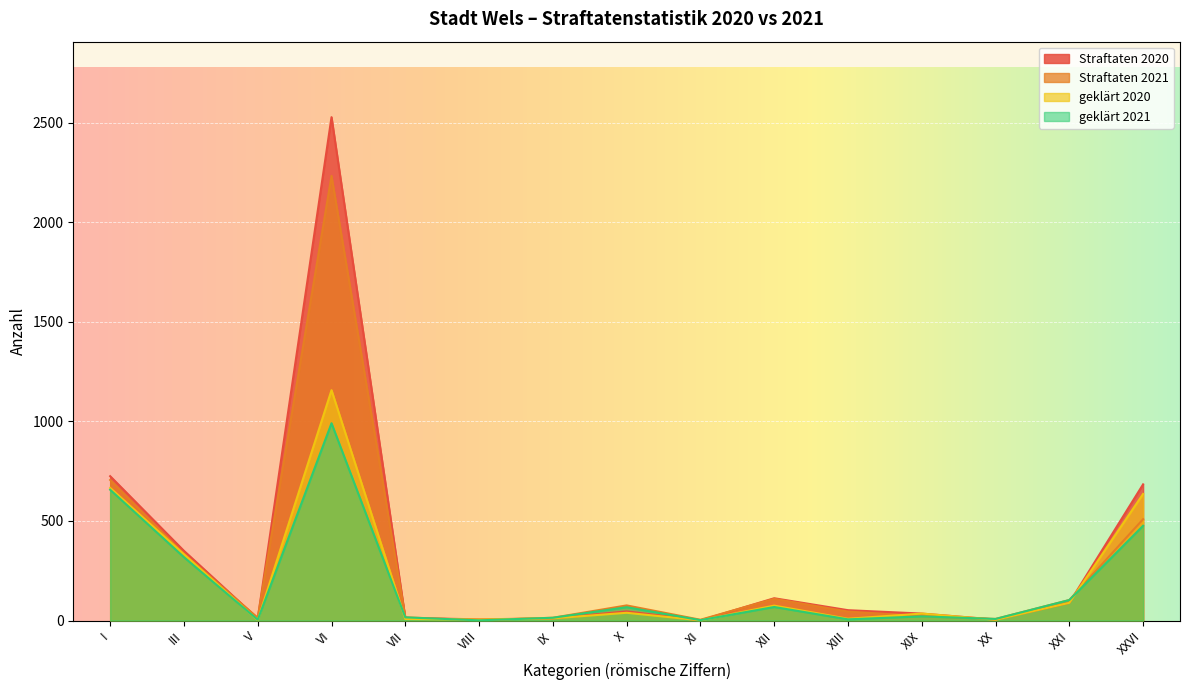

True or false: Straftaten 2021 has a value of 4 at XI.

True